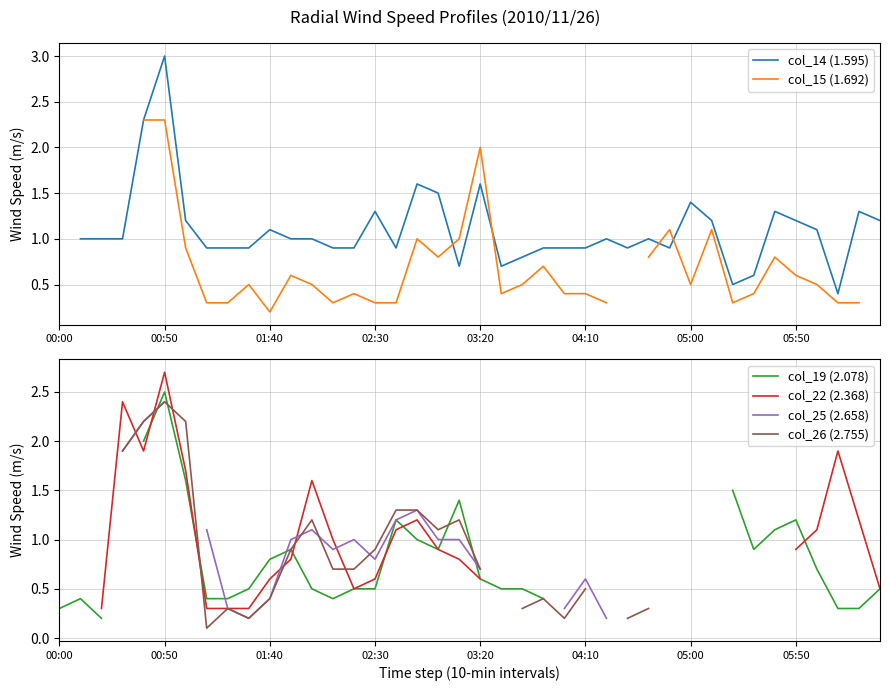

What is the approximate value of col_14 (1.595) at 8?

0.9